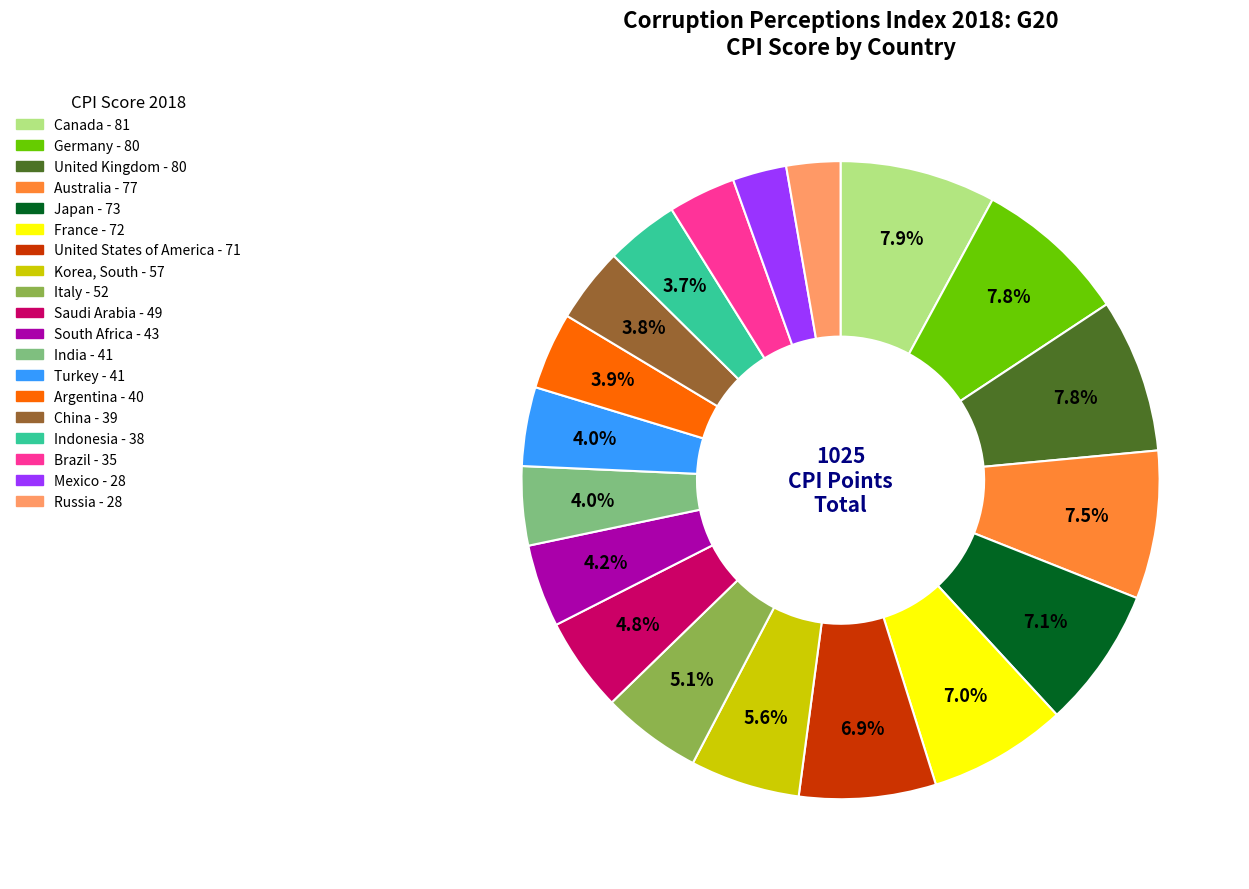

To the nearest percent, what is the combined percentage of Brazil and Germany?

11%